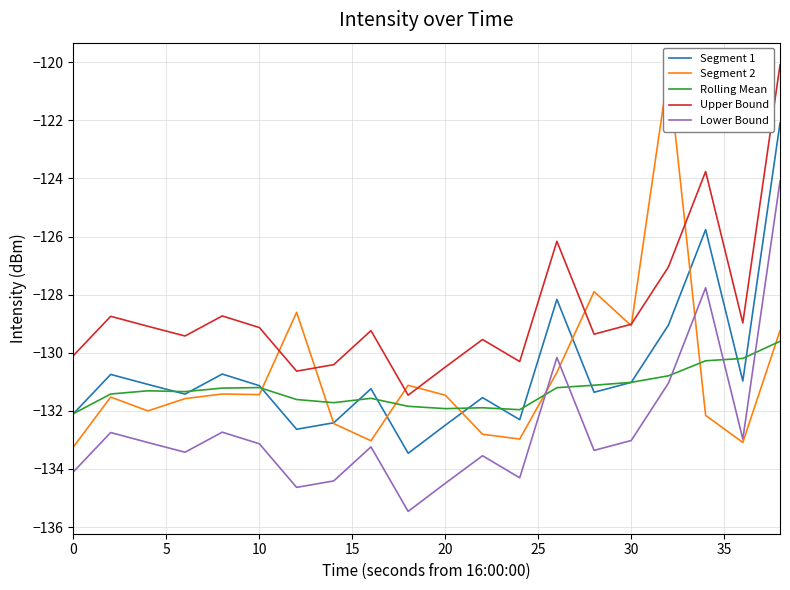

What is the value of the Lower Bound point at the 20th from the left?

-124.1